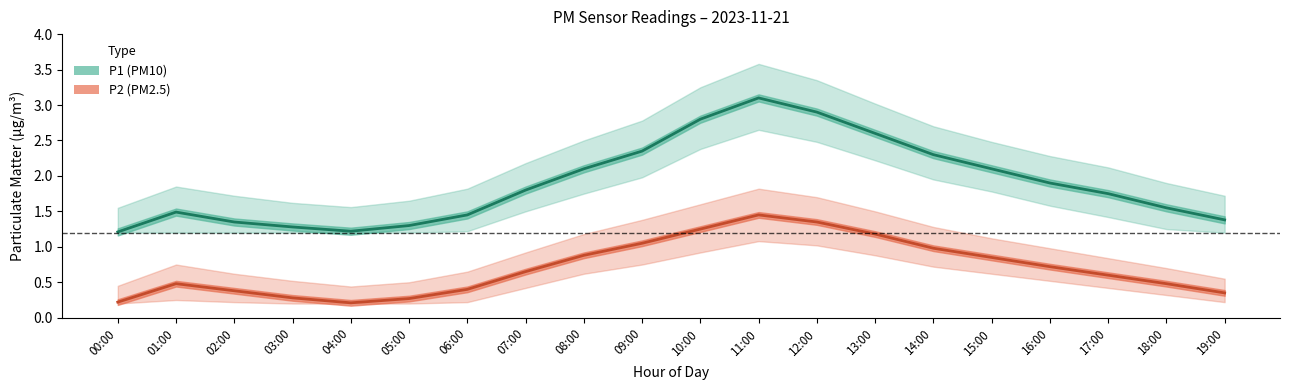

At which category is the sum across all series the highest?

11:00